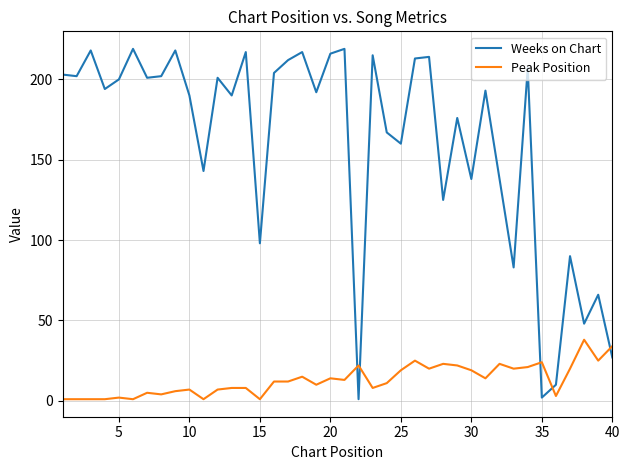

What is the highest value of the Weeks on Chart series?

219